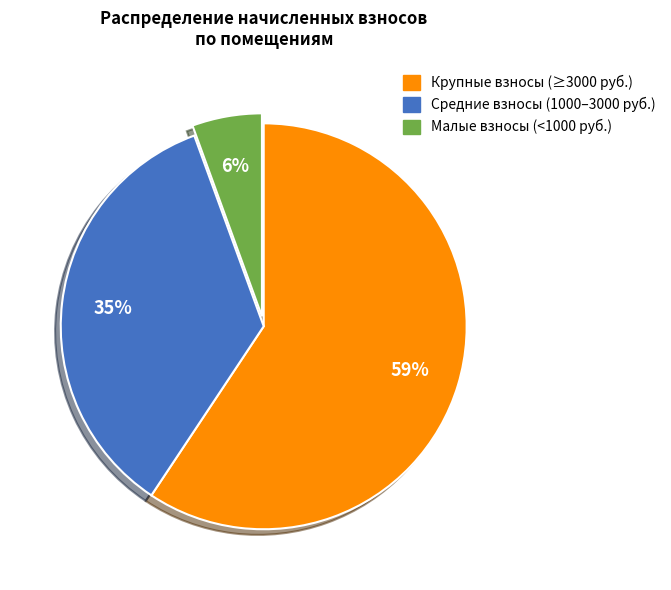

Does any single category account for the majority?

Yes